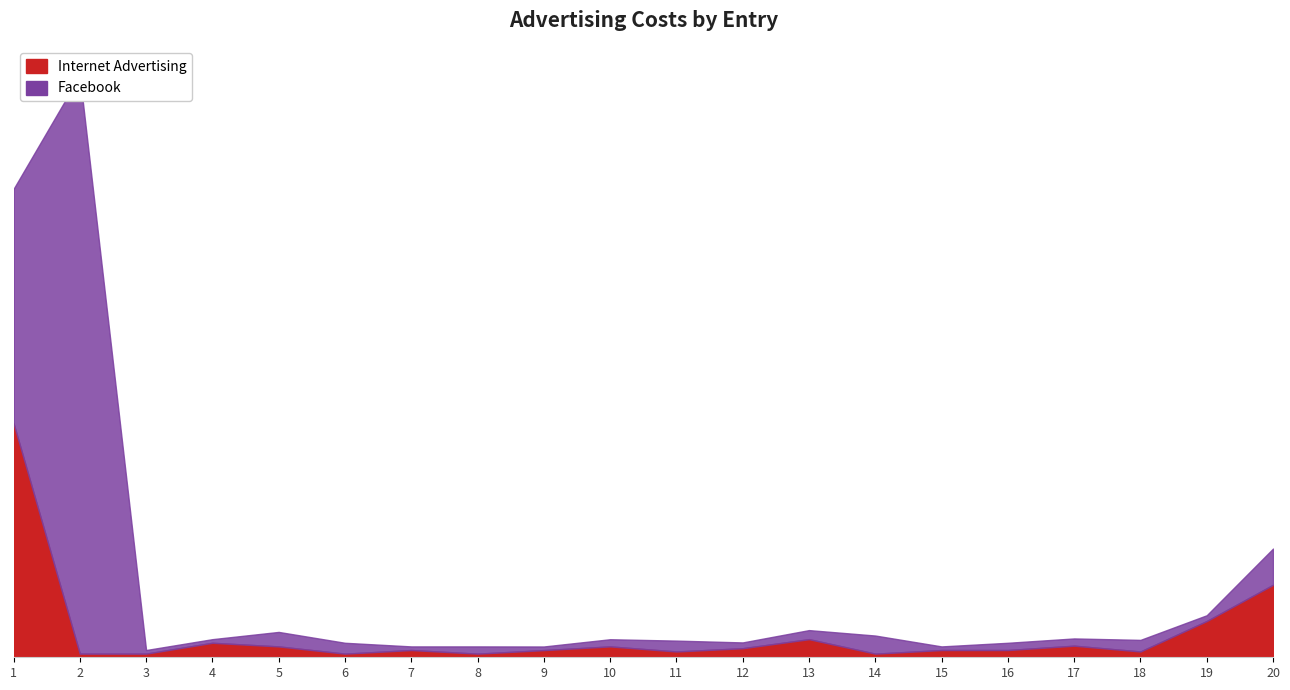

Reading right to left, what are all the values shown in this chart?

10000.0	5000.0	800.0	1600.0	1000.0	1000.0	500.0	2500.0	1250.0	800.0	1500.0	990.0	500.0	1000.0	500.0	1500.0	2000.0	500.0	500.0	32314.9